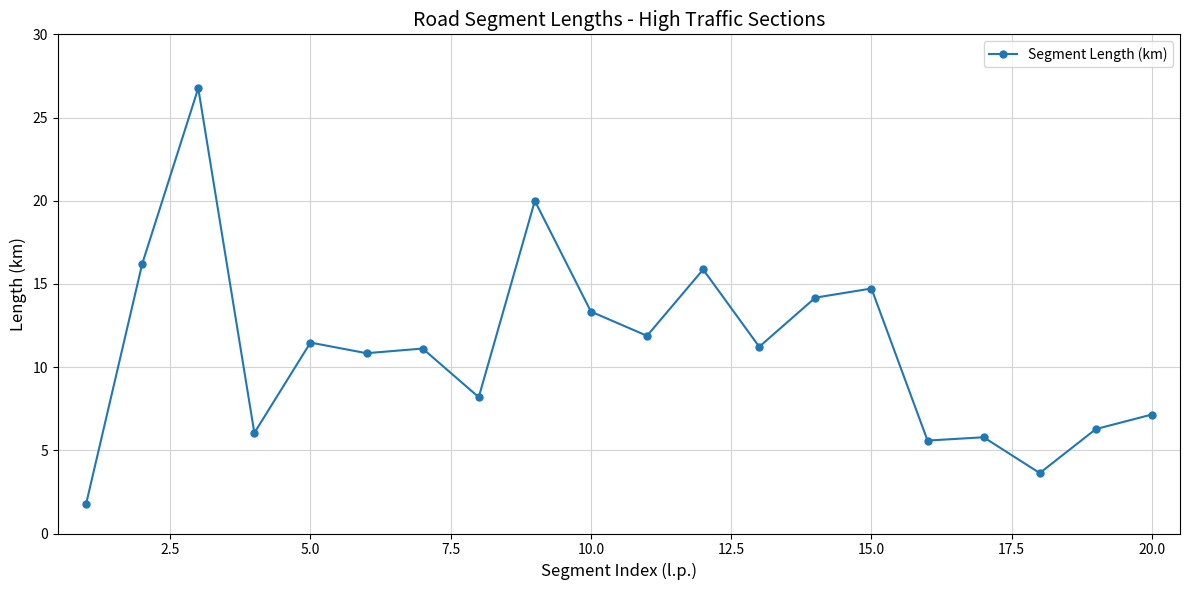

What is the difference between the maximum and minimum values?

25.0